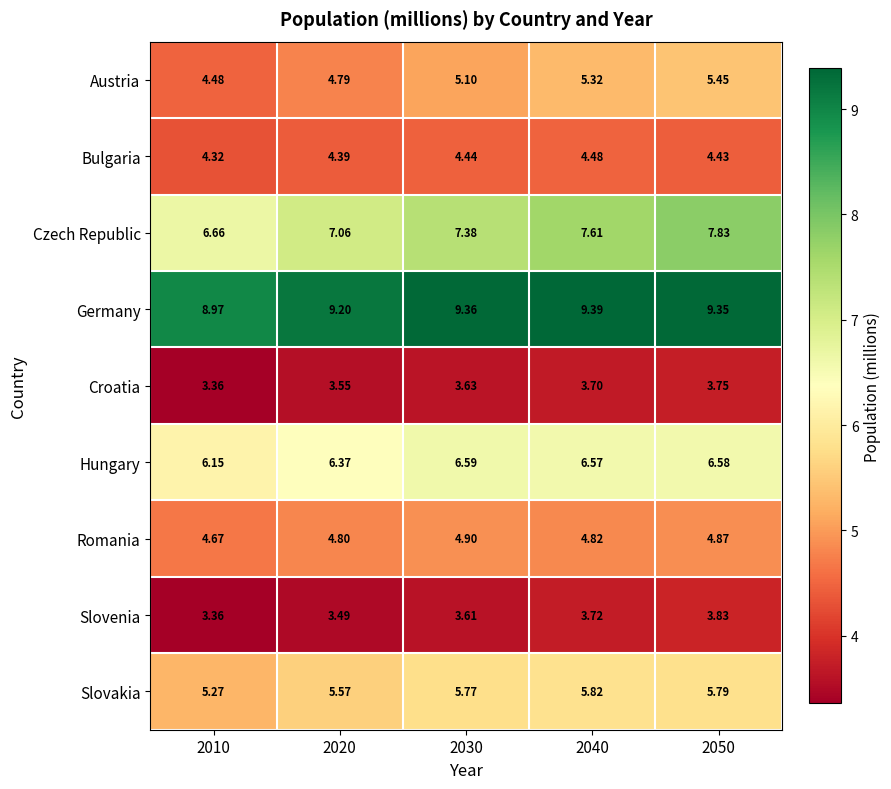

At 2030, list the series in order from smallest to largest.

Slovenia, Croatia, Bulgaria, Romania, Austria, Slovakia, Hungary, Czech Republic, Germany